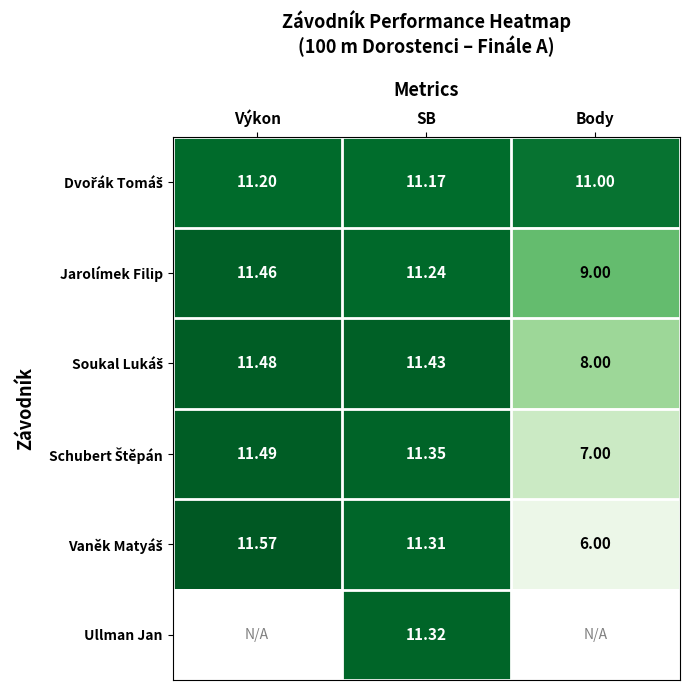

Which category has the lowest value in the Jarolímek Filip series?

Body